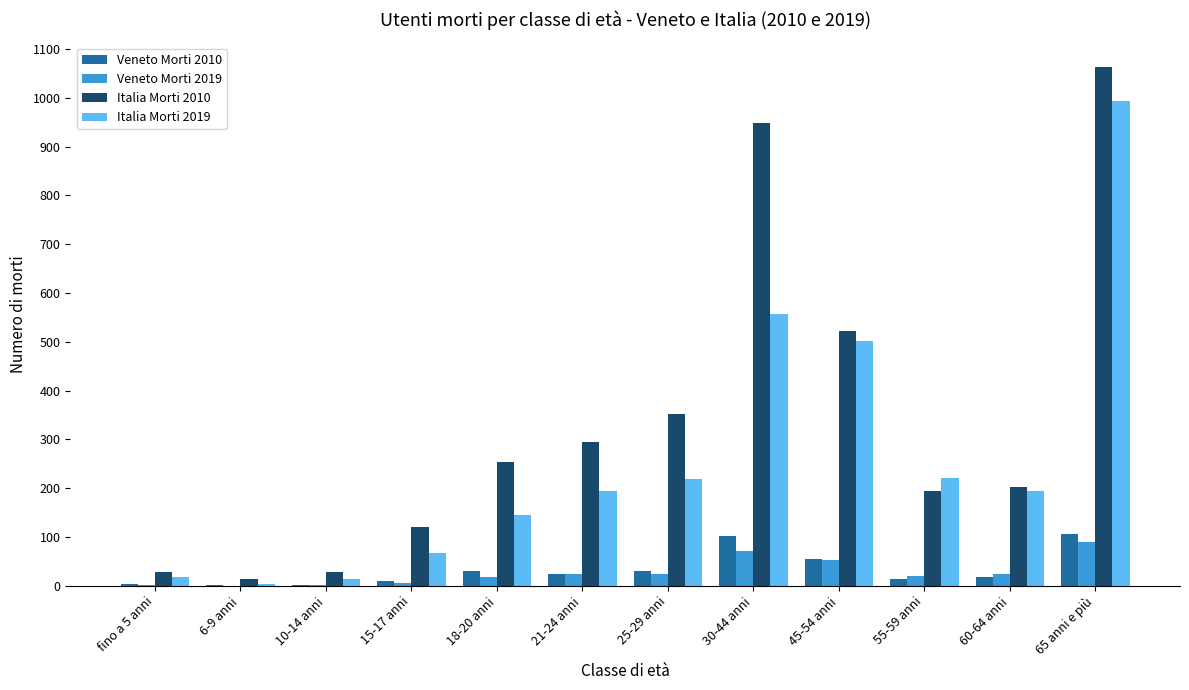

At which label does Italia Morti 2019 reach its peak?

65 anni e più